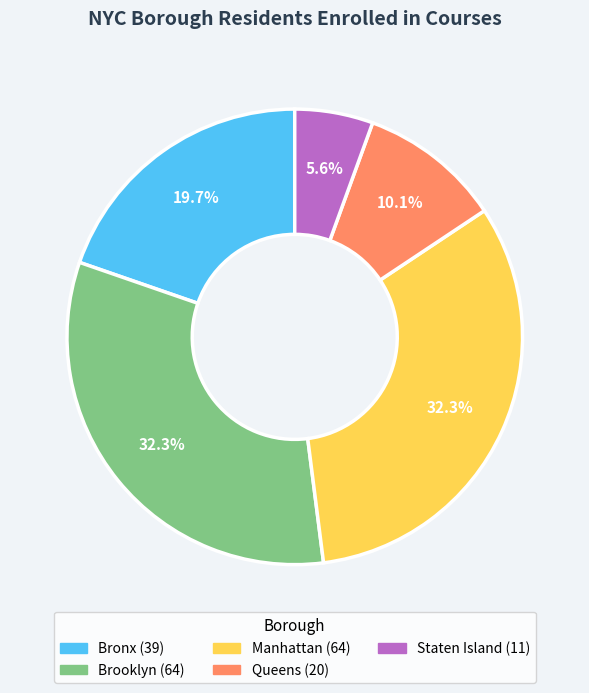

Count the number of slices in the pie.

5